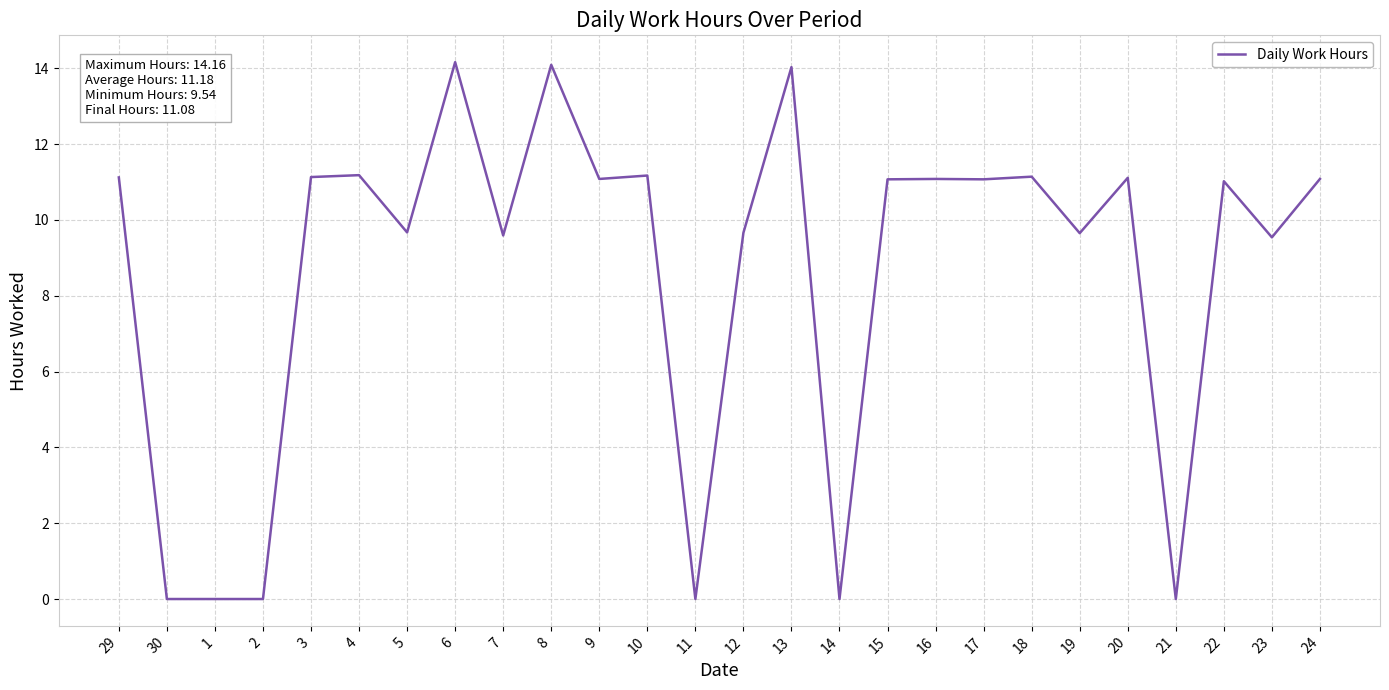

What is the greatest value displayed?

14.2